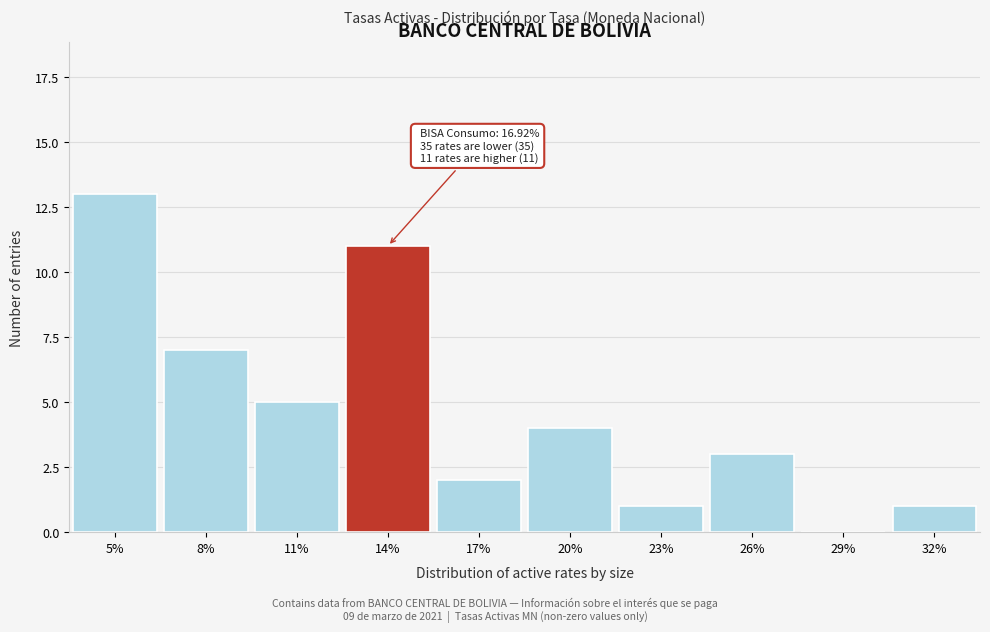

Reading left to right, extract all data points from this chart.

5%=13	8%=7	11%=5	14%=11	17%=2	20%=4	23%=1	26%=3	29%=0	32%=1